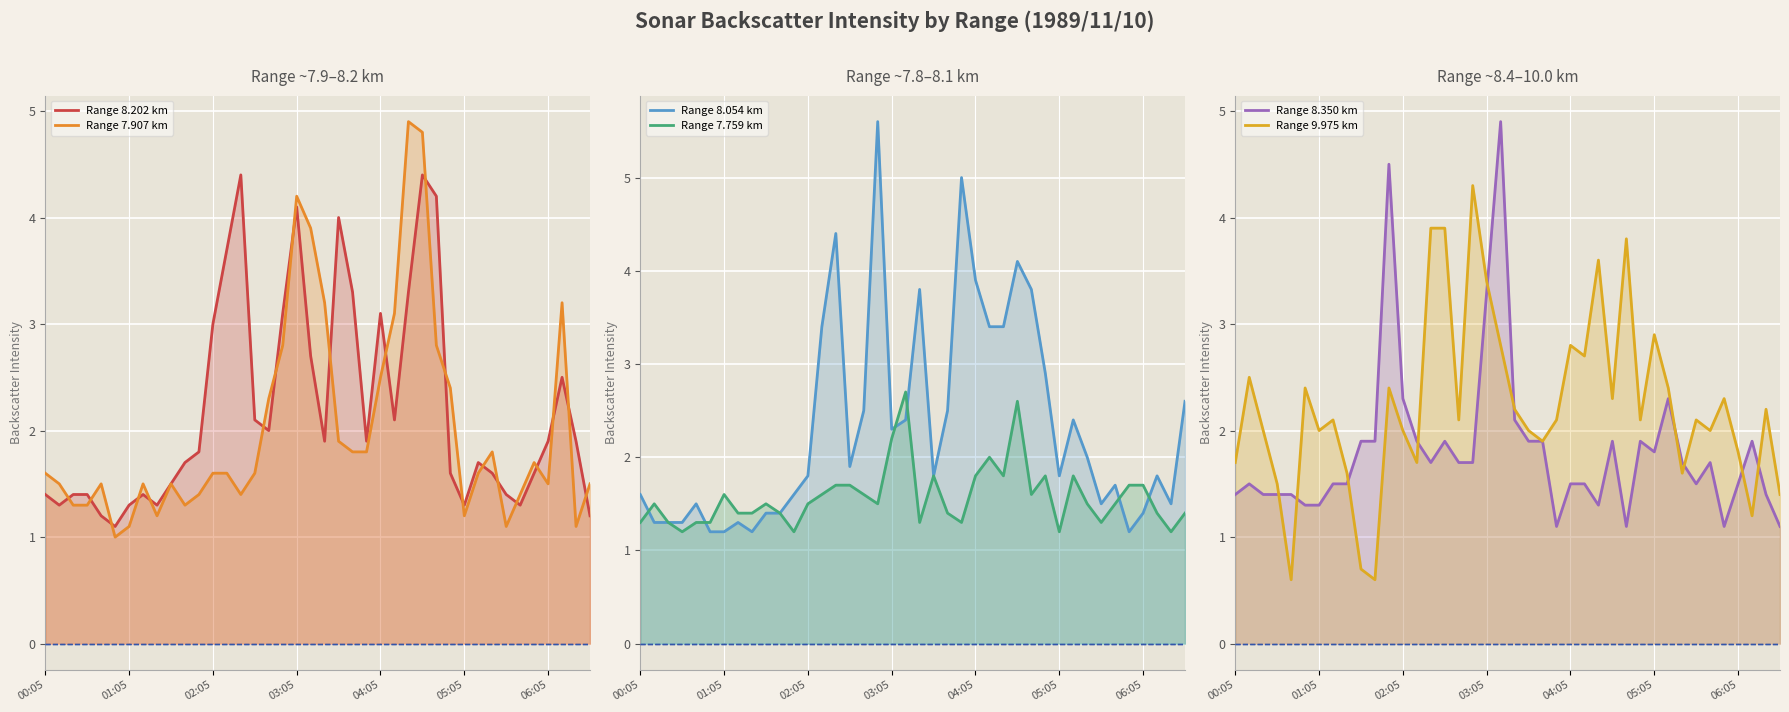

What position from the left is 27?

28